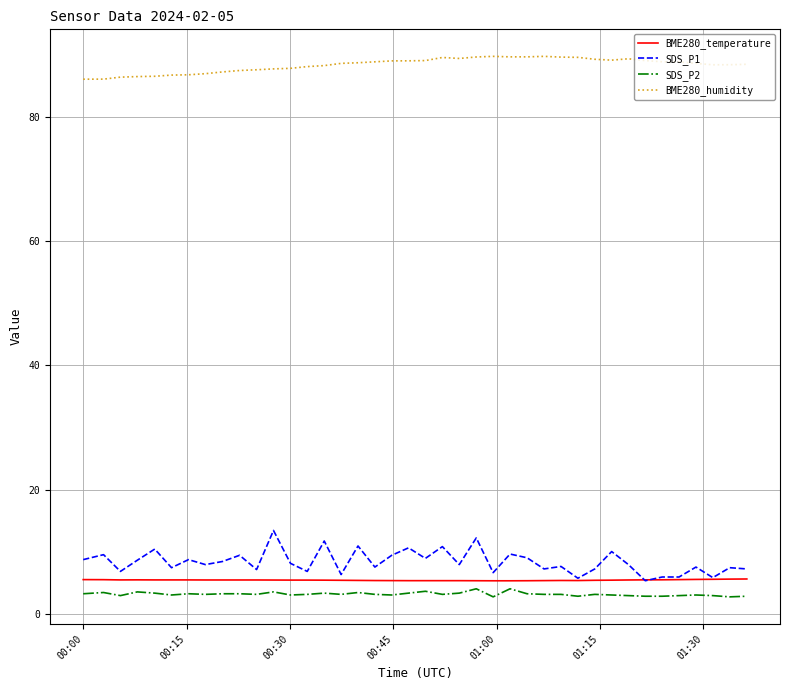

True or false: SDS_P2 and BME280_humidity cross at least once.

False